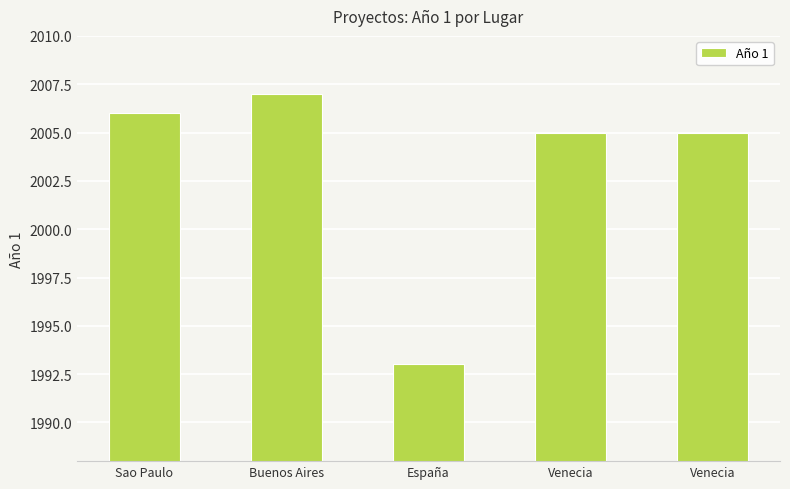

How many series are shown in this chart?

1